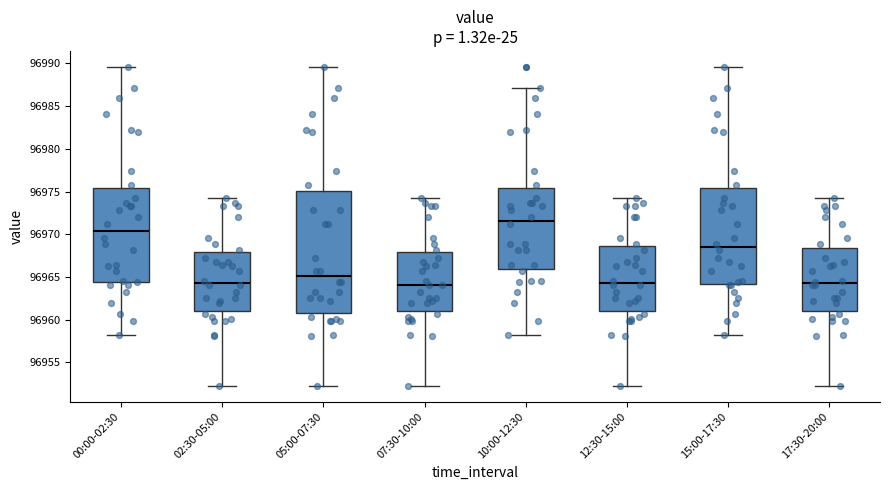

Where does the lower whisker of the box for 10:00-12:30 end on the y-axis? The values are not printed on the chart, so give them approximately, as read against the axis.

96958.0